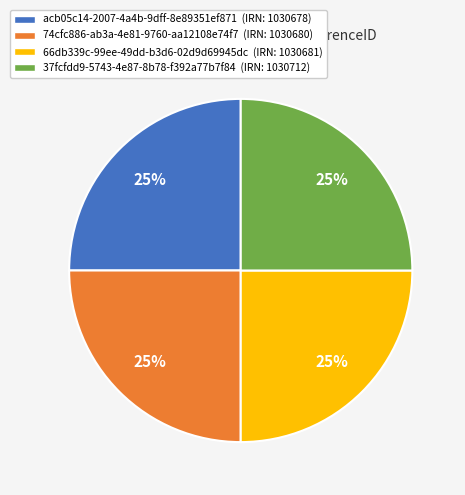

What is the ratio of the value at 37fcfdd9-5743-4e87-8b78-f392a77b7f84 to the value at acb05c14-2007-4a4b-9dff-8e89351ef871?

1.0